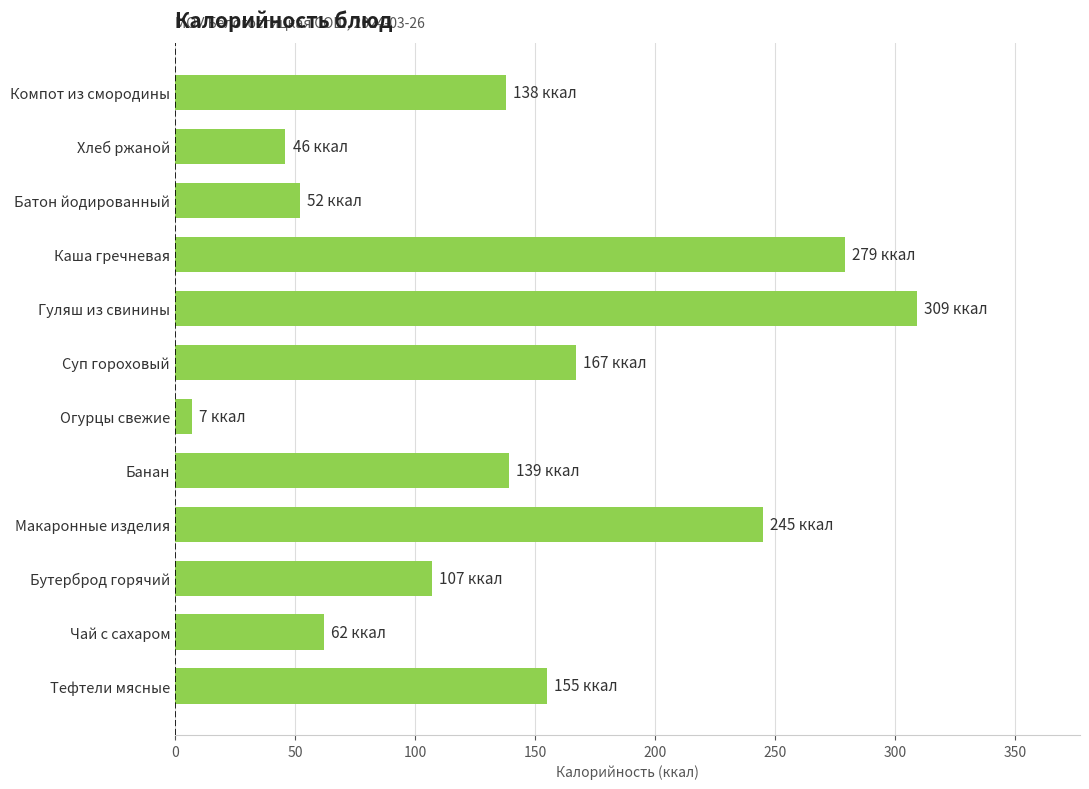

True or false: the data shows 195 at Банан.

False